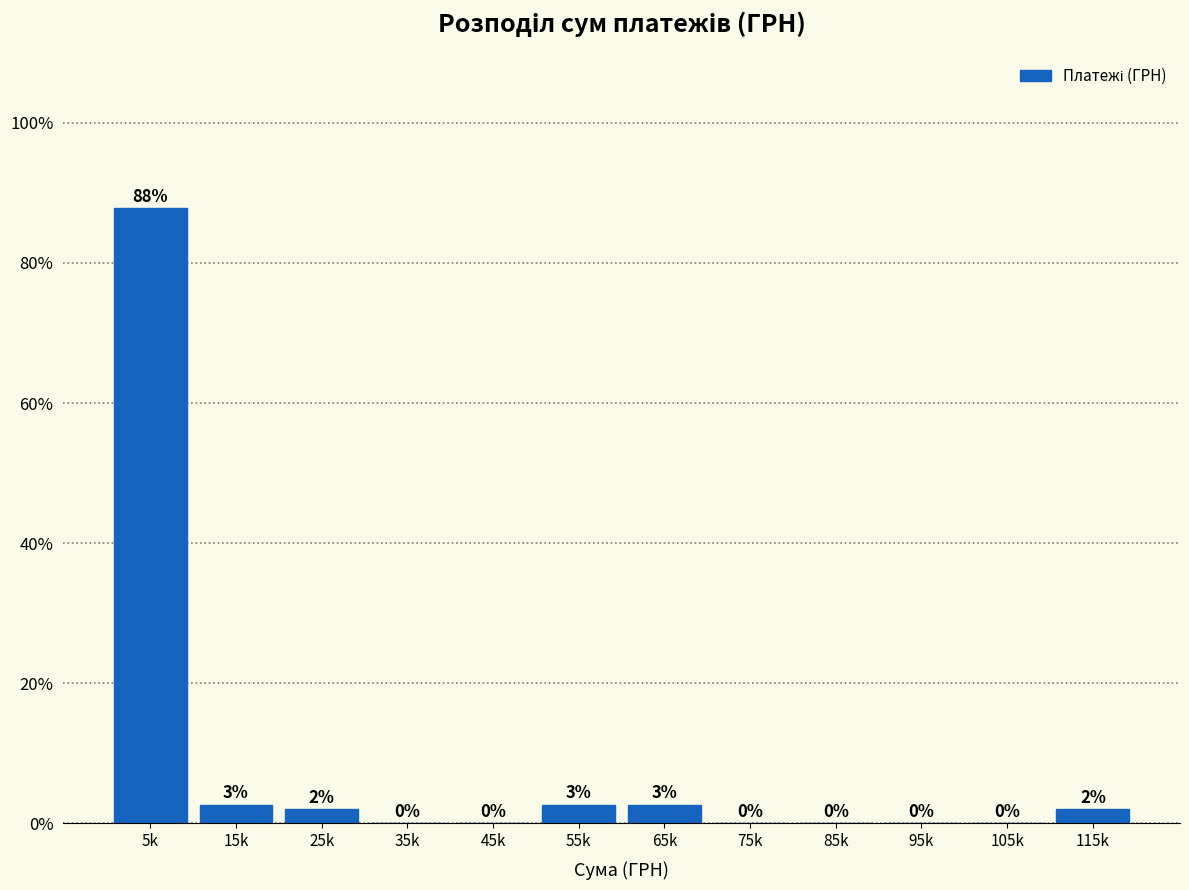

Which has a higher value, 45k or 55k?

55k